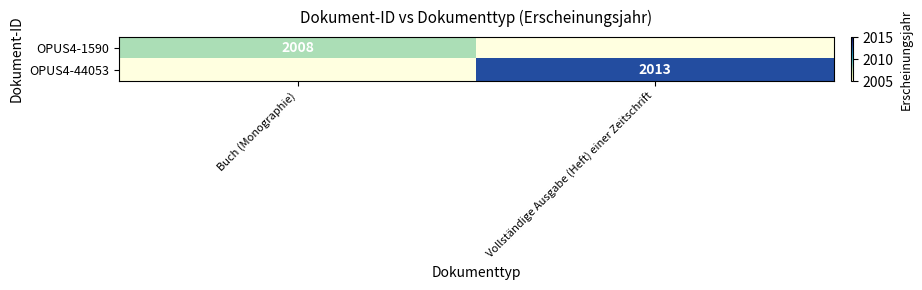

True or false: OPUS4-44053 has a value of 733.2 at Vollständige Ausgabe (Heft) einer Zeitschrift.

False